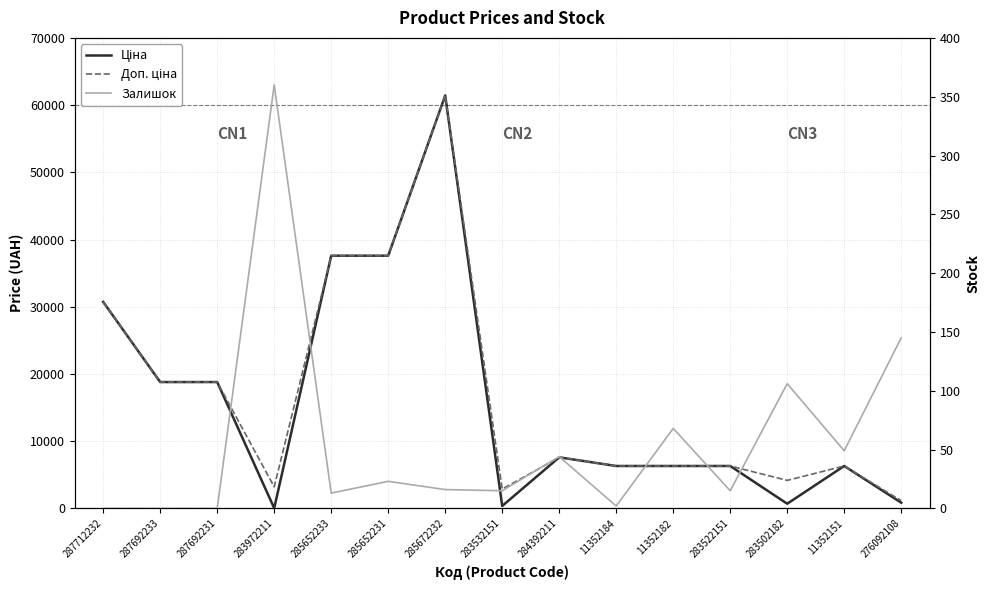

At which label does Ціна reach its peak?

285672232